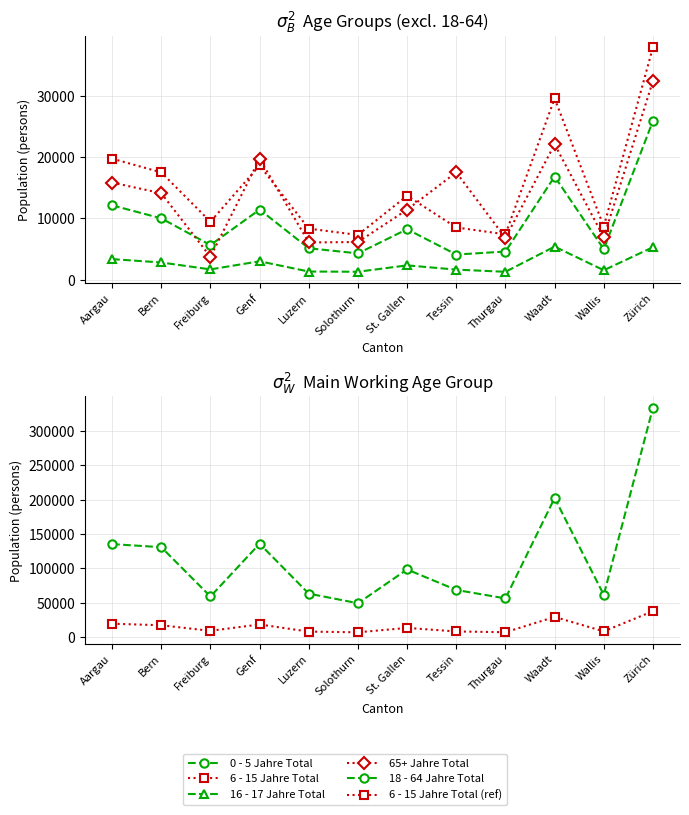

Reading left to right, transcribe all the data shown in this chart.

0 - 5 Jahre Total: 12137	10009	5649	11439	5126	4290	8233	4098	4590	16836	4977	25920
6 - 15 Jahre Total: 19757	17512	9454	18646	8327	7301	13693	8522	7401	29585	8668	37947
16 - 17 Jahre Total: 3356	2805	1676	3001	1327	1291	2334	1639	1284	5394	1539	5302
65+ Jahre Total: 15848	14115	3727	19732	6074	6147	11425	17519	6805	22096	6904	32449
18 - 64 Jahre Total: 135329	130860	59272	135852	63420	49491	98510	68783	56495	202270	61589	333349
6 - 15 Jahre Total (ref): 19757	17512	9454	18646	8327	7301	13693	8522	7401	29585	8668	37947